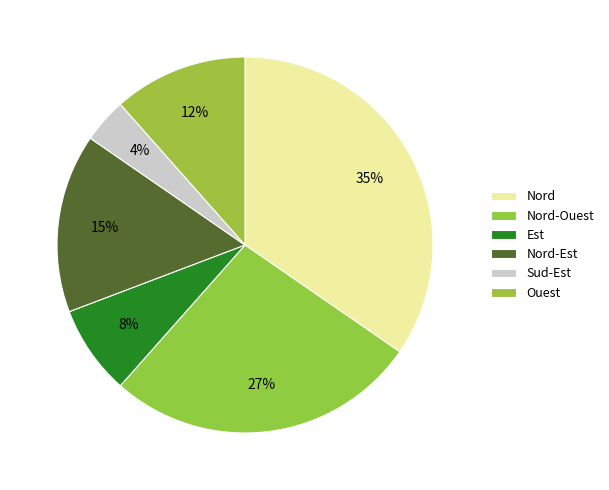

To the nearest percent, what is the difference between the largest and smallest slice percentages?

31%